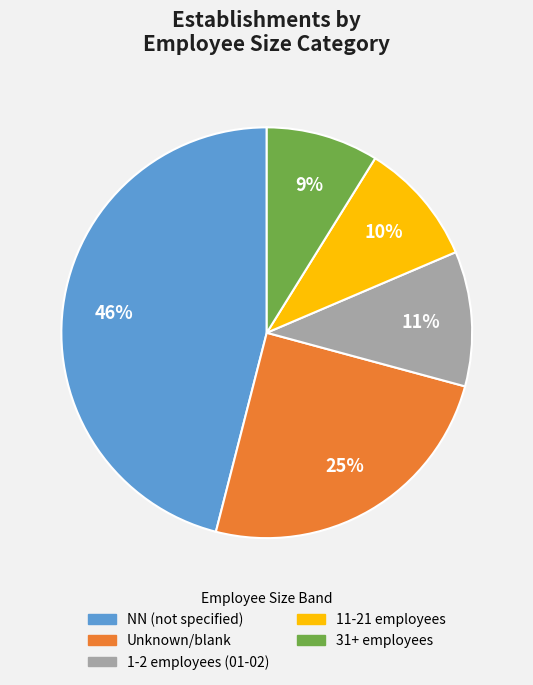

Count the number of slices in the pie.

5